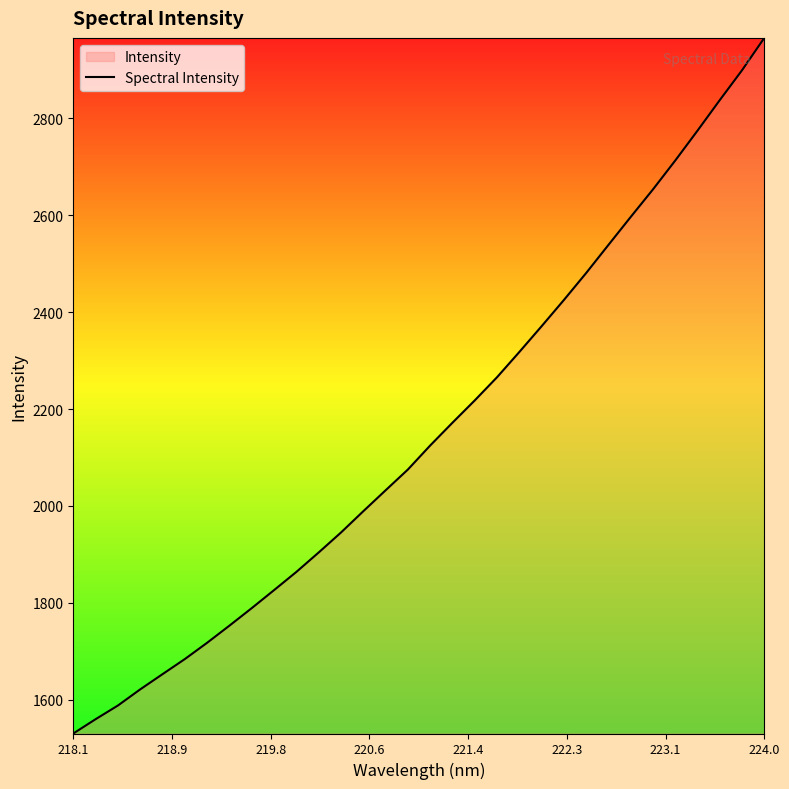

Reading left to right, list all the values displayed in this chart.

1530.4	1559.9	1588.1	1621.5	1652.8	1684.0	1717.7	1753.0	1789.2	1826.3	1863.9	1904.0	1945.2	1989.1	2032.2	2075.2	2124.7	2171.7	2217.8	2265.6	2317.7	2370.9	2425.0	2480.7	2538.7	2596.4	2653.3	2712.8	2774.6	2837.5	2899.2	2965.9